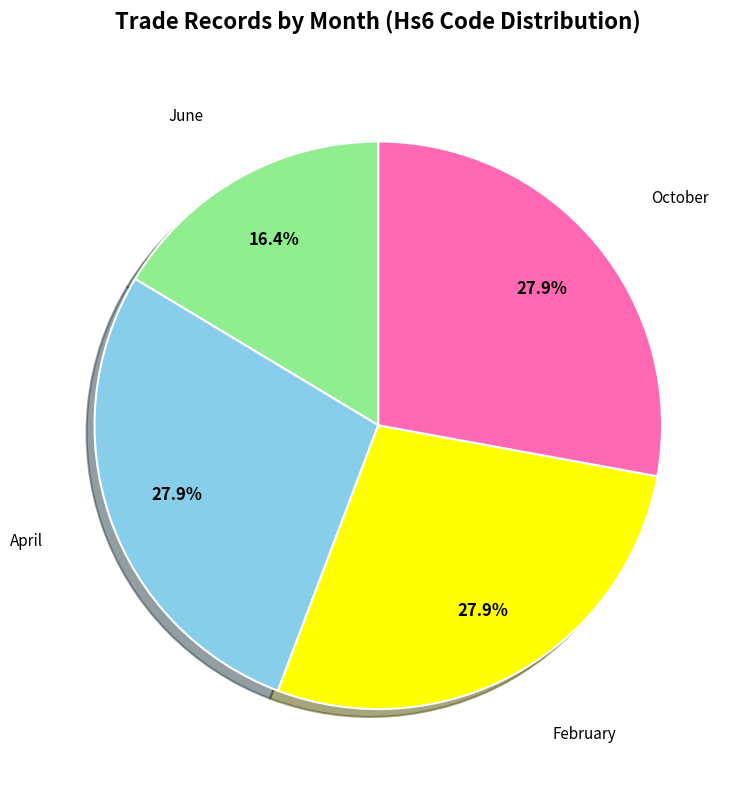

True or false: June accounts for 9% of the total.

False